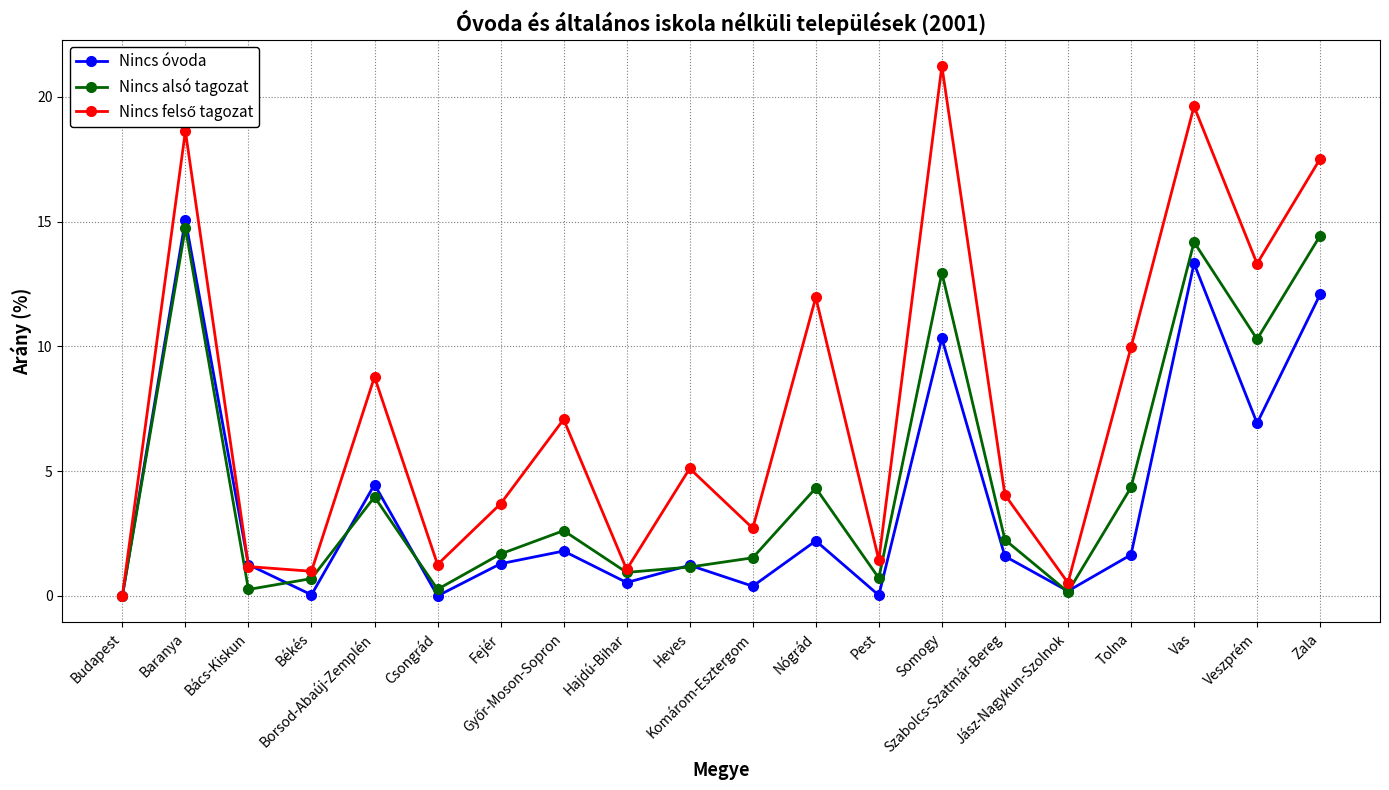

How many categories are shown in the chart?

20